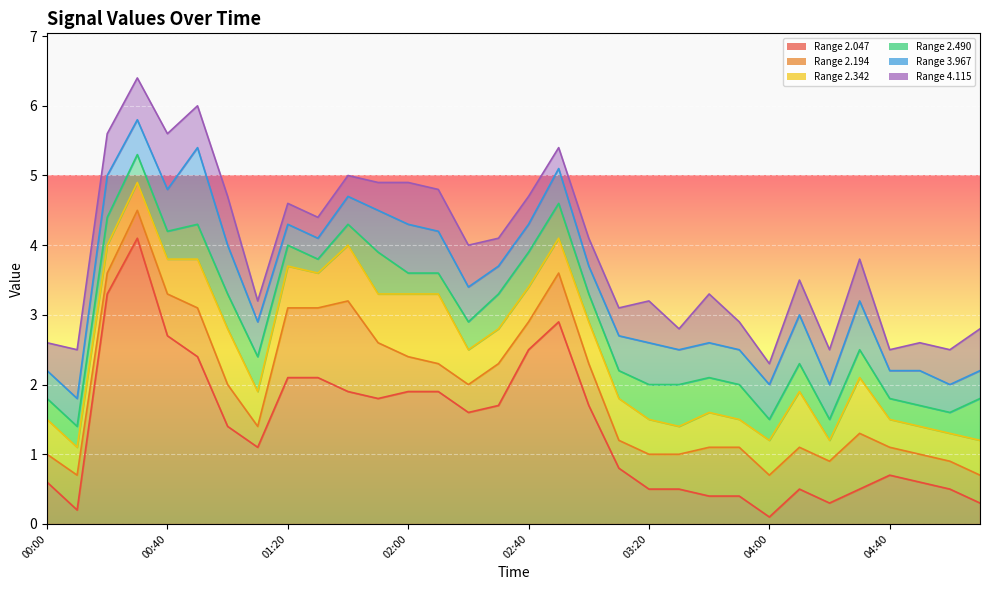

Does the chart display data point markers on the line(s)?

No